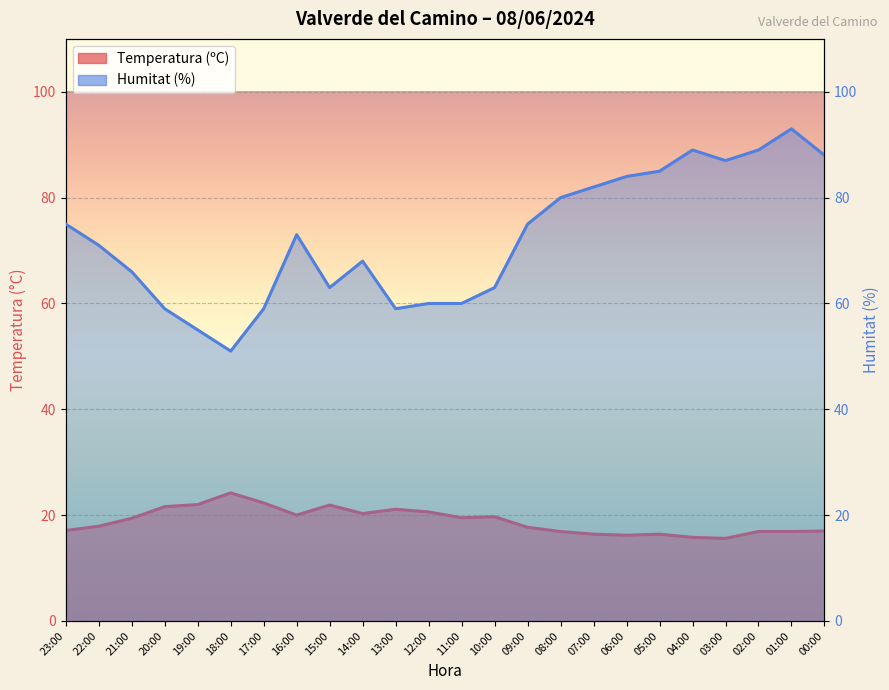

Rank the series by their maximum value, from lowest to highest.

Temperatura (ºC), Humitat (%)